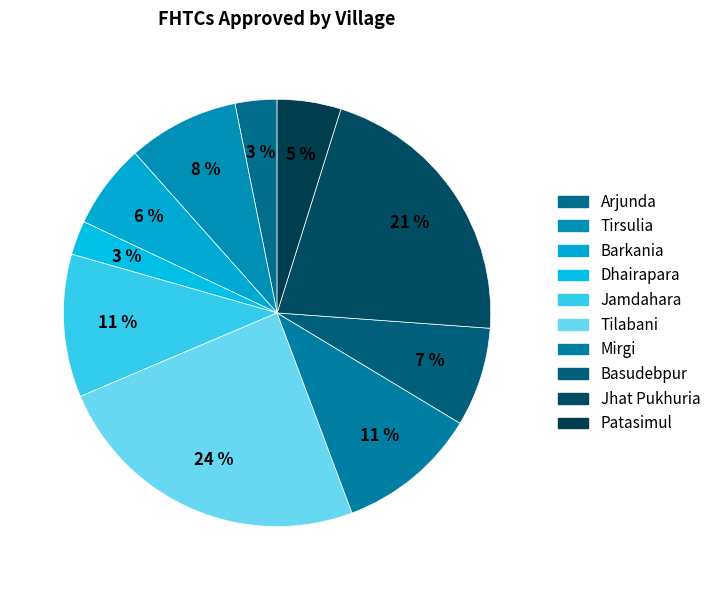

Count the number of slices in the pie.

10